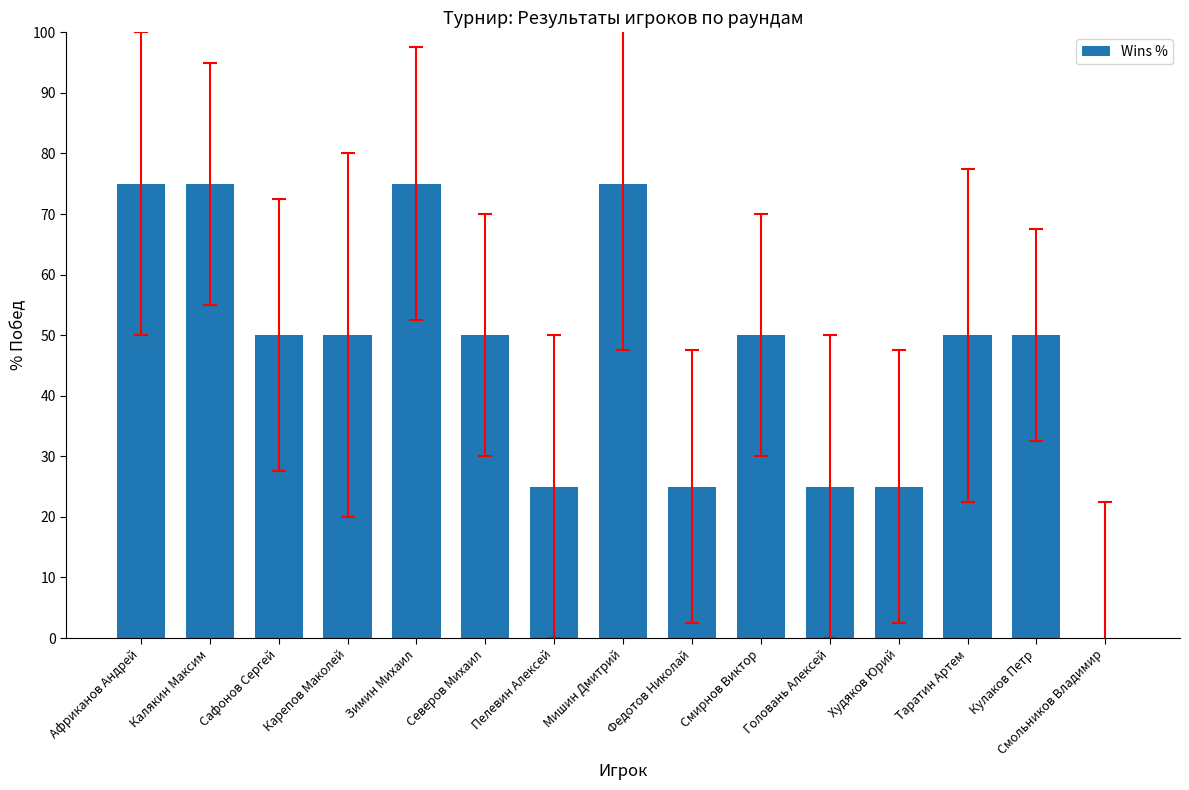

What is the sum of all values?

700